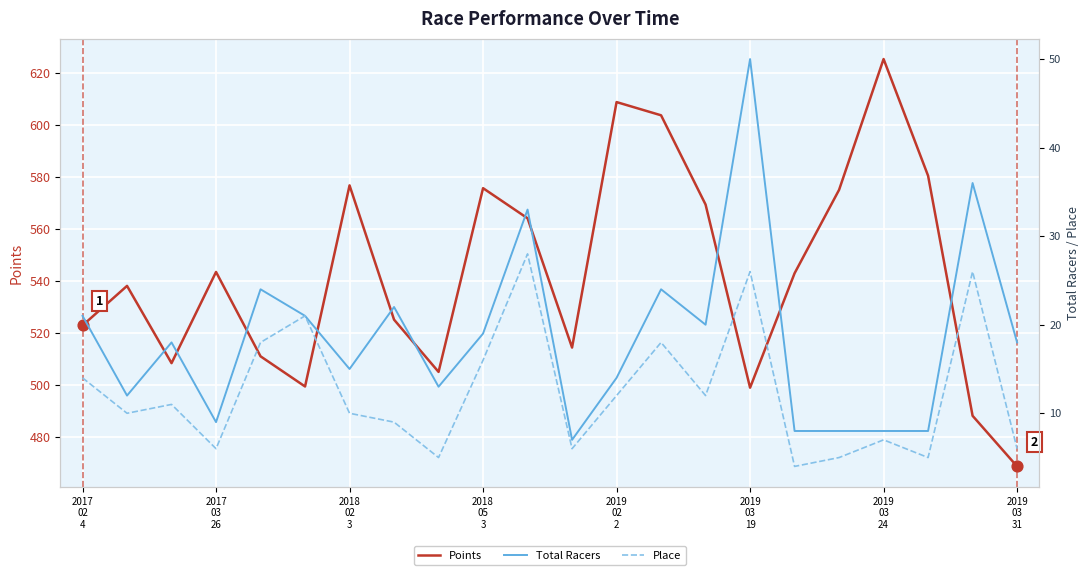

Which series has the widest spread of Y values?

Points